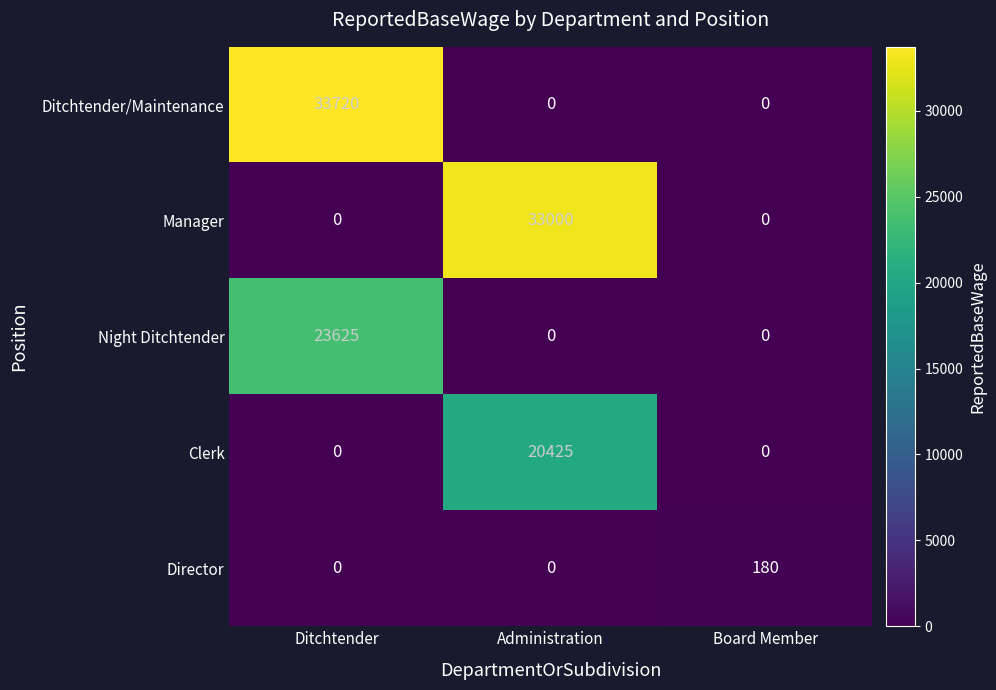

Reading right to left, transcribe all the data shown in this chart.

Ditchtender/Maintenance: Board Member=0	Administration=0	Ditchtender=33720
Manager: Board Member=0	Administration=33000	Ditchtender=0
Night Ditchtender: Board Member=0	Administration=0	Ditchtender=23625
Clerk: Board Member=0	Administration=20425	Ditchtender=0
Director: Board Member=180	Administration=0	Ditchtender=0